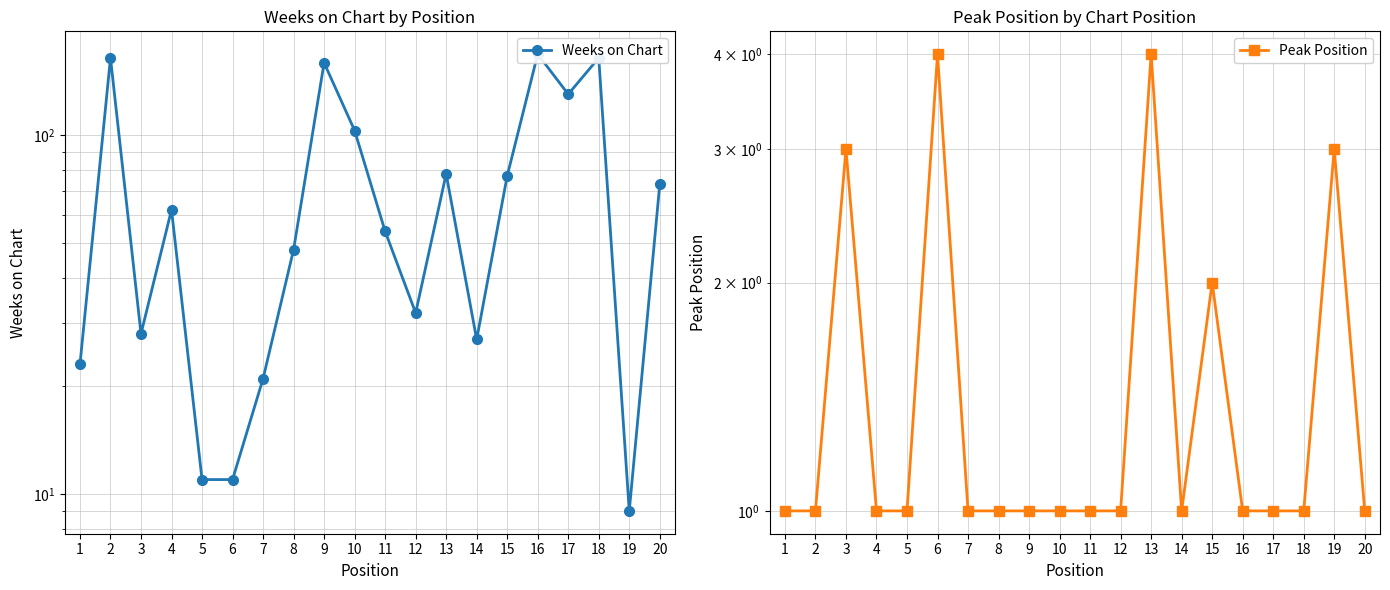

List the series in order of their overall mean, lowest first.

Peak Position, Weeks on Chart